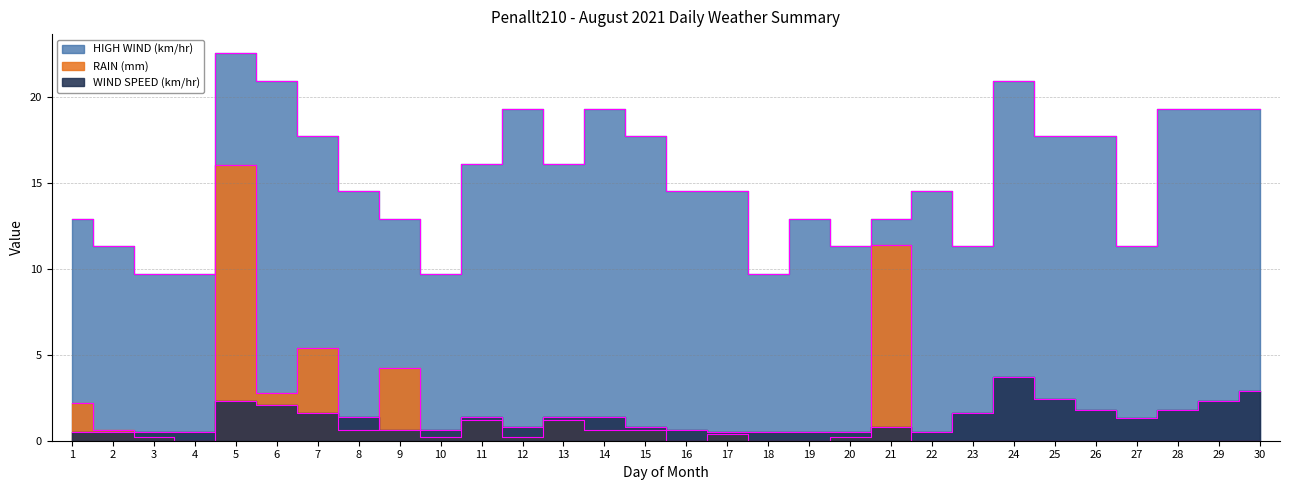

Reading left to right, list all the values displayed in this chart.

RAIN (mm): 1=2.2	2=0.6	3=0.2	4=0.0	5=16.0	6=2.8	7=5.4	8=0.6	9=4.2	10=0.2	11=1.2	12=0.2	13=1.2	14=0.6	15=0.6	16=0.0	17=0.4	18=0.0	19=0.0	20=0.2	21=11.4	22=0.0	23=0.0	24=0.0	25=0.0	26=0.0	27=0.0	28=0.0	29=0.0	30=0.0
WIND SPEED (km/hr): 1=0.5	2=0.5	3=0.5	4=0.5	5=2.3	6=2.1	7=1.6	8=1.4	9=0.6	10=0.6	11=1.4	12=0.8	13=1.4	14=1.4	15=0.8	16=0.6	17=0.5	18=0.5	19=0.5	20=0.5	21=0.8	22=0.5	23=1.6	24=3.7	25=2.4	26=1.8	27=1.3	28=1.8	29=2.3	30=2.9
HIGH WIND (km/hr): 1=12.9	2=11.3	3=9.7	4=9.7	5=22.5	6=20.9	7=17.7	8=14.5	9=12.9	10=9.7	11=16.1	12=19.3	13=16.1	14=19.3	15=17.7	16=14.5	17=14.5	18=9.7	19=12.9	20=11.3	21=12.9	22=14.5	23=11.3	24=20.9	25=17.7	26=17.7	27=11.3	28=19.3	29=19.3	30=19.3